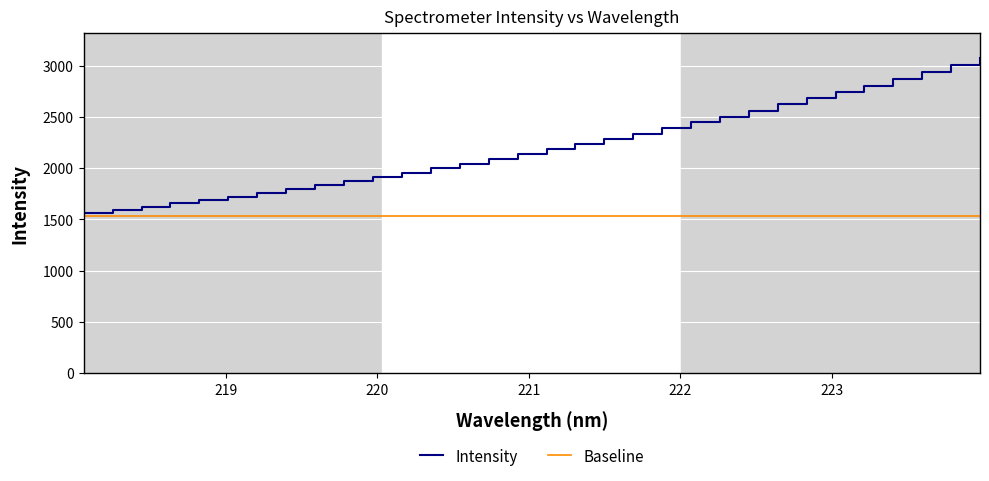

What is the difference between the second highest and second lowest values?

1411.8